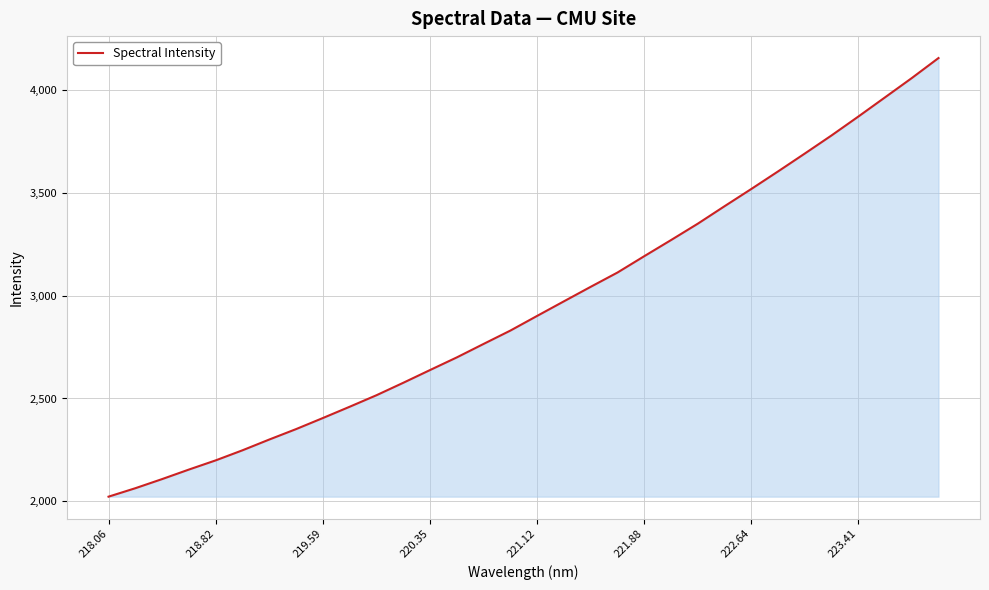

What is the minimum value shown in the chart?

2023.3